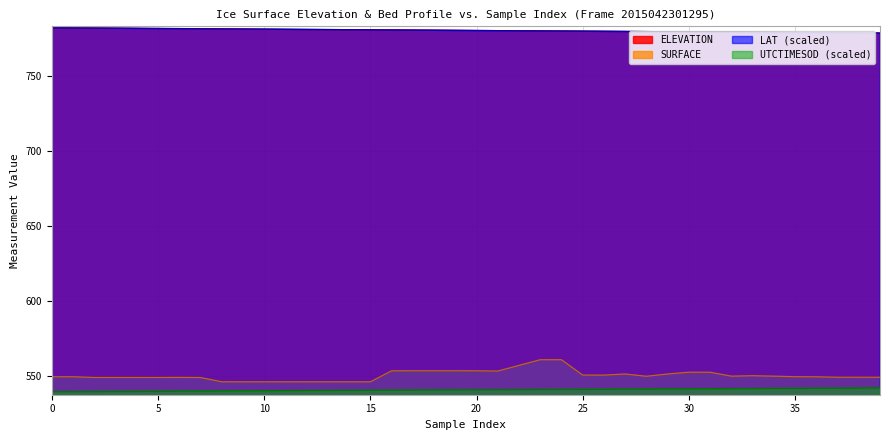

What are all the series names shown in the legend?

ELEVATION, SURFACE, LAT (scaled), UTCTIMESOD (scaled)